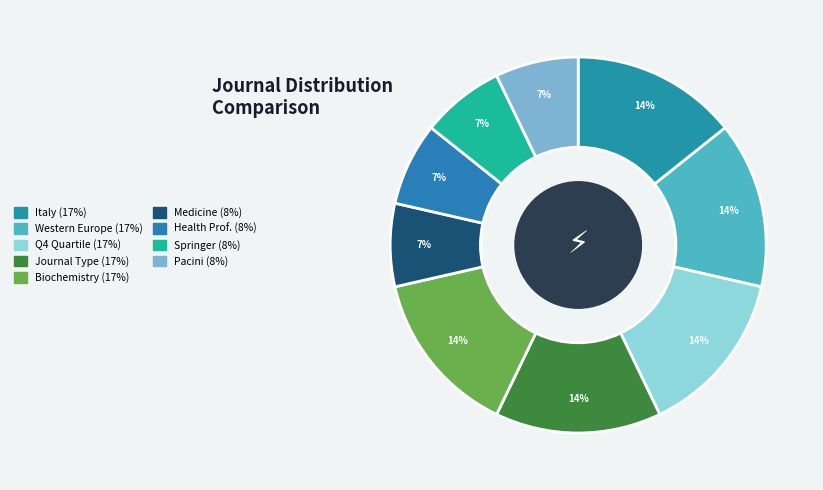

Rank the categories by value from highest to lowest.

Italy, Western Europe, Q4, journal, Biochemistry, Medicine, Health Professions, Springer, Pacini